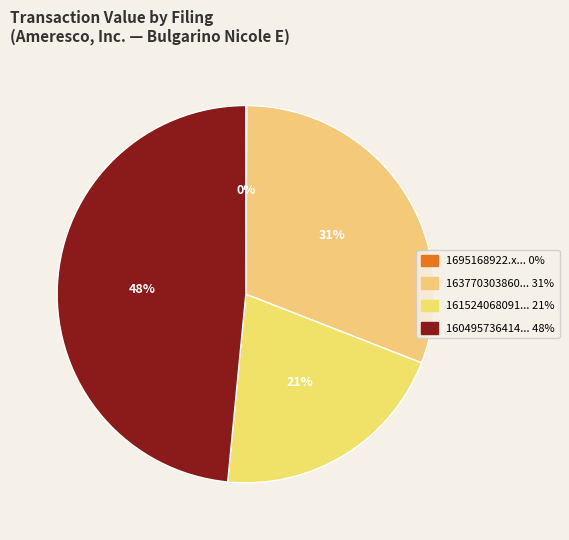

How many slices are in this pie chart?

4